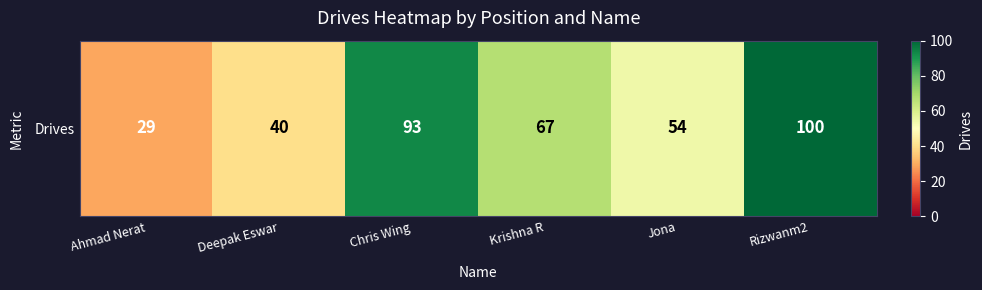

Reading left to right, what are all the values shown in this chart?

Ahmad Nerat=29	Deepak Eswar=40	Chris Wing=93	Krishna R=67	Jona=54	Rizwanm2=100